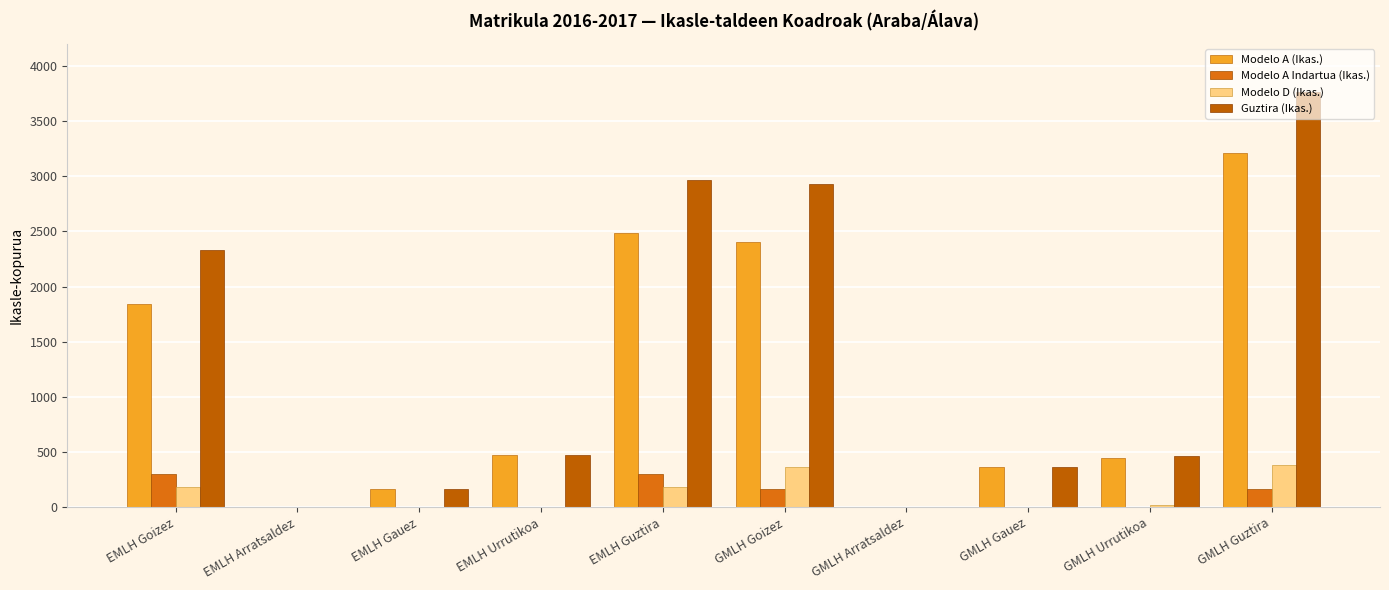

At which label does Modelo A (Ikas.) first exceed 473?

EMLH Goizez